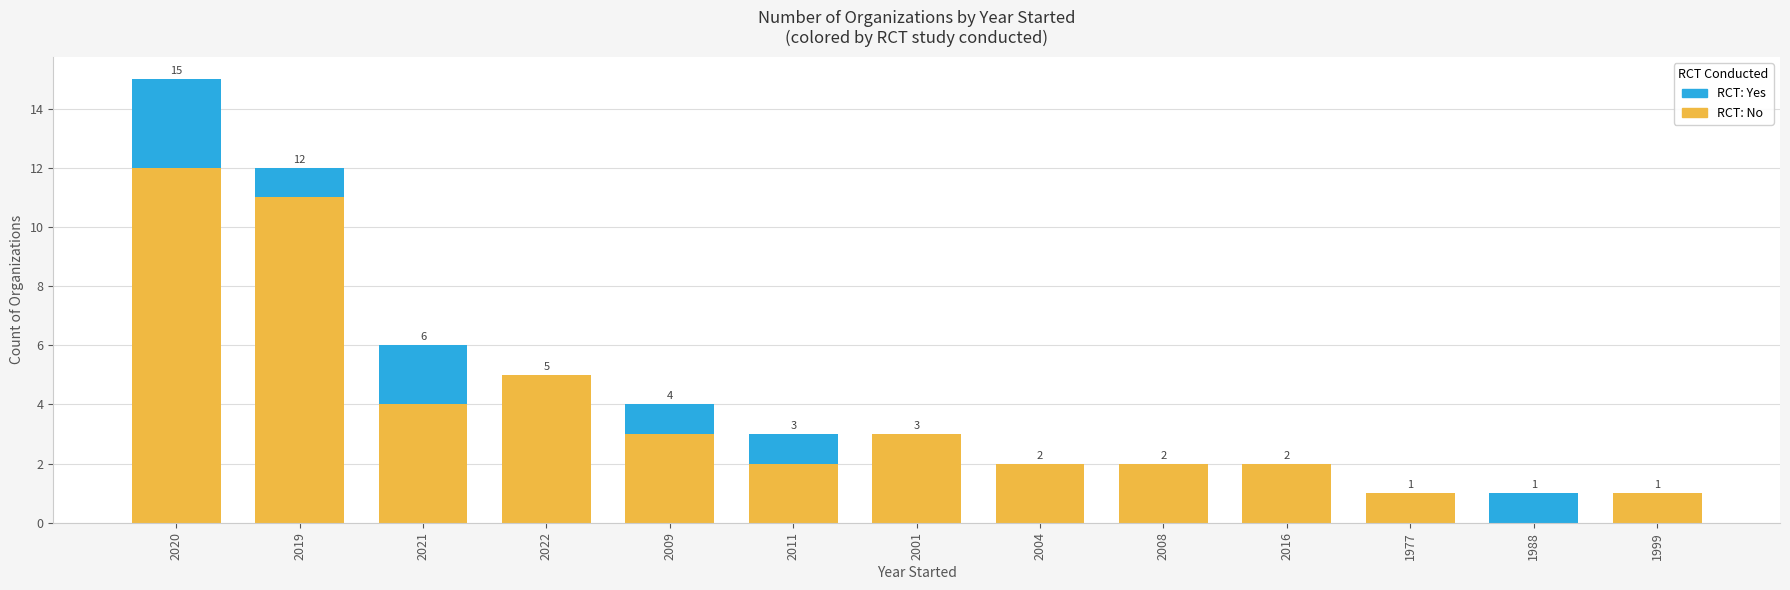

Reading left to right, transcribe the values for No.

2020=12	2019=11	2021=4	2022=5	2009=3	2011=2	2001=3	2004=2	2008=2	2016=2	1977=1	1988=0	1999=1